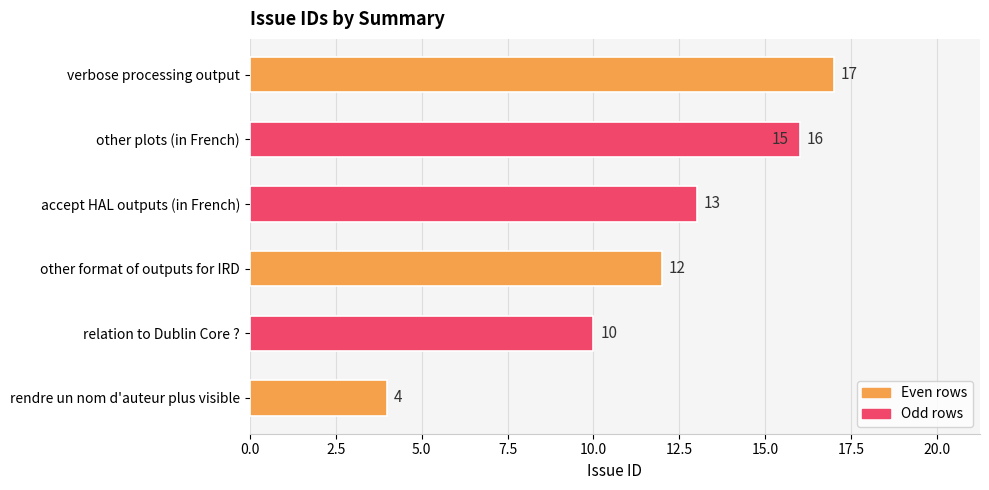

Are the bars grouped side by side (vs. stacked)?

No